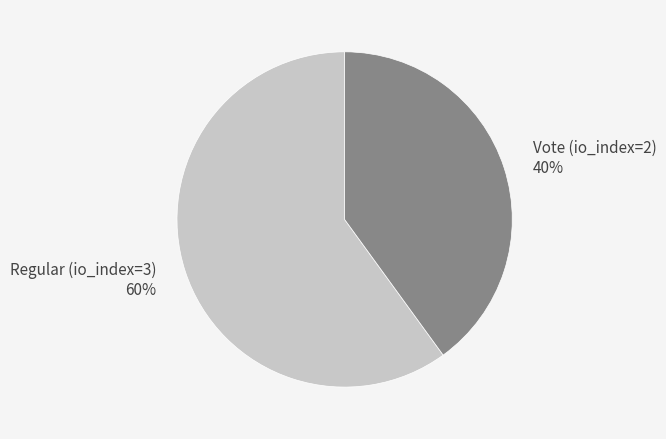

Is the sum of Vote (io_index=2) and Regular (io_index=3) greater than half?

Yes